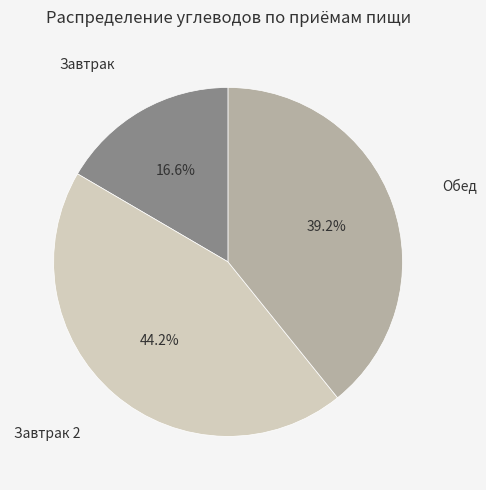

Is there a majority slice in this chart?

No